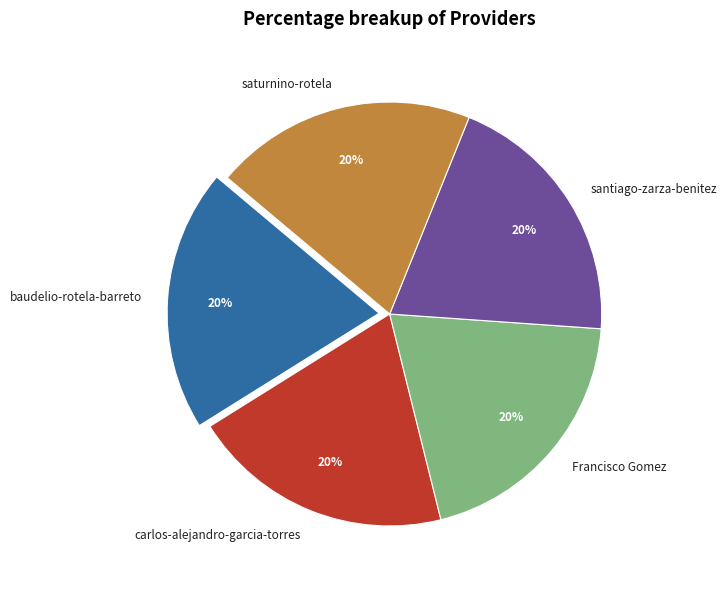

Is the sum of saturnino-rotela and Francisco Gomez greater than half?

No